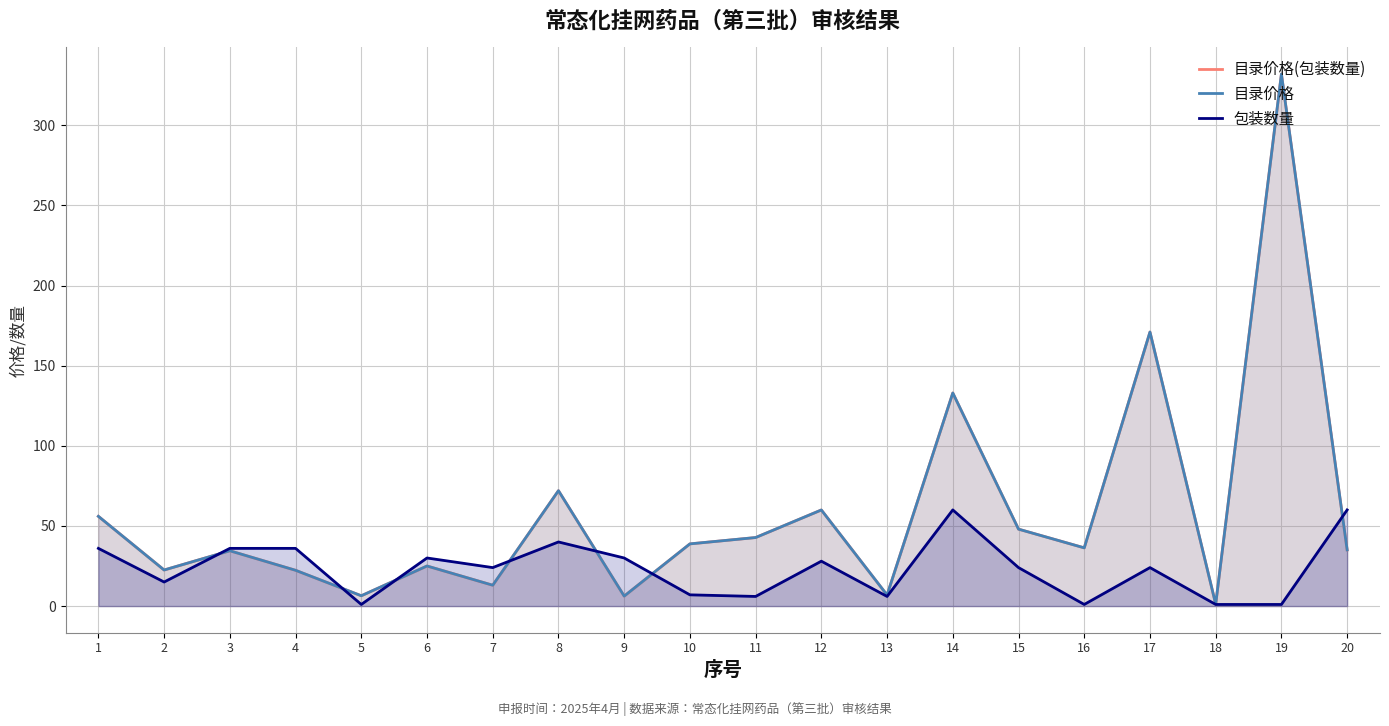

The value of 目录价格 at 18 is 0.7. True or false?

False